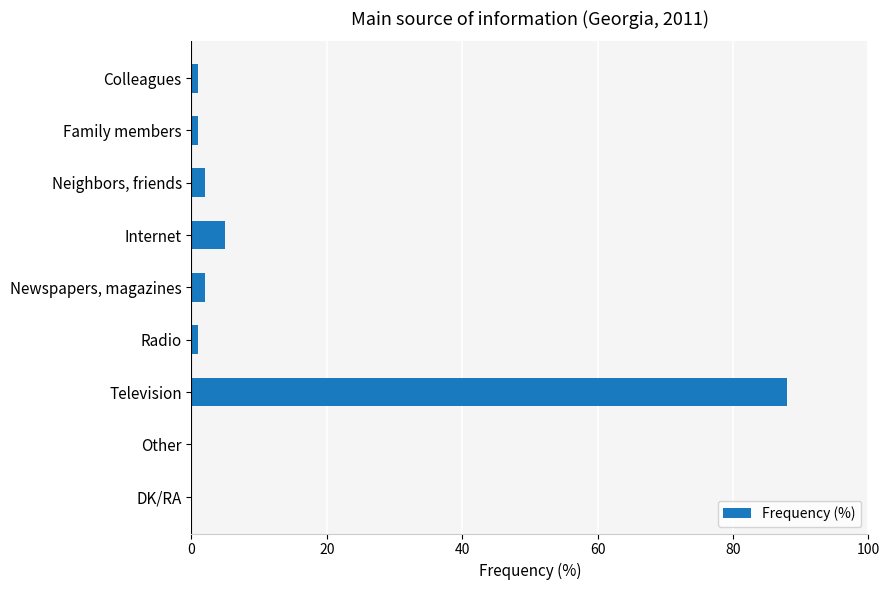

What is the sum of all values?

100